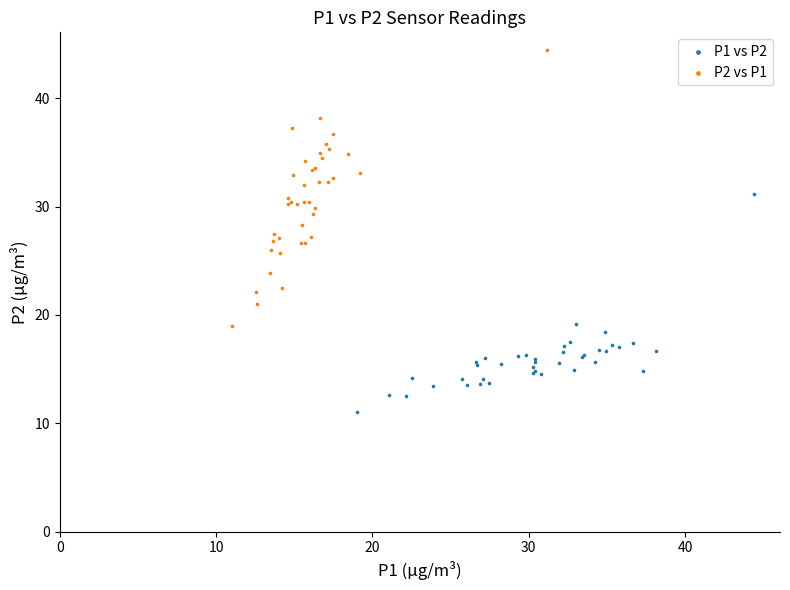

Which series has the largest Y range (max minus min)?

P2 vs P1